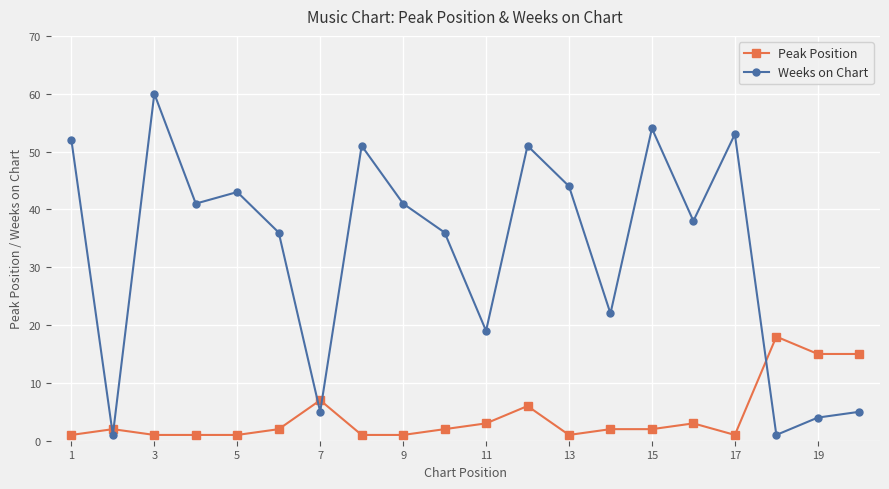

True or false: Peak Position has more than 2 points higher than both neighbors.

True